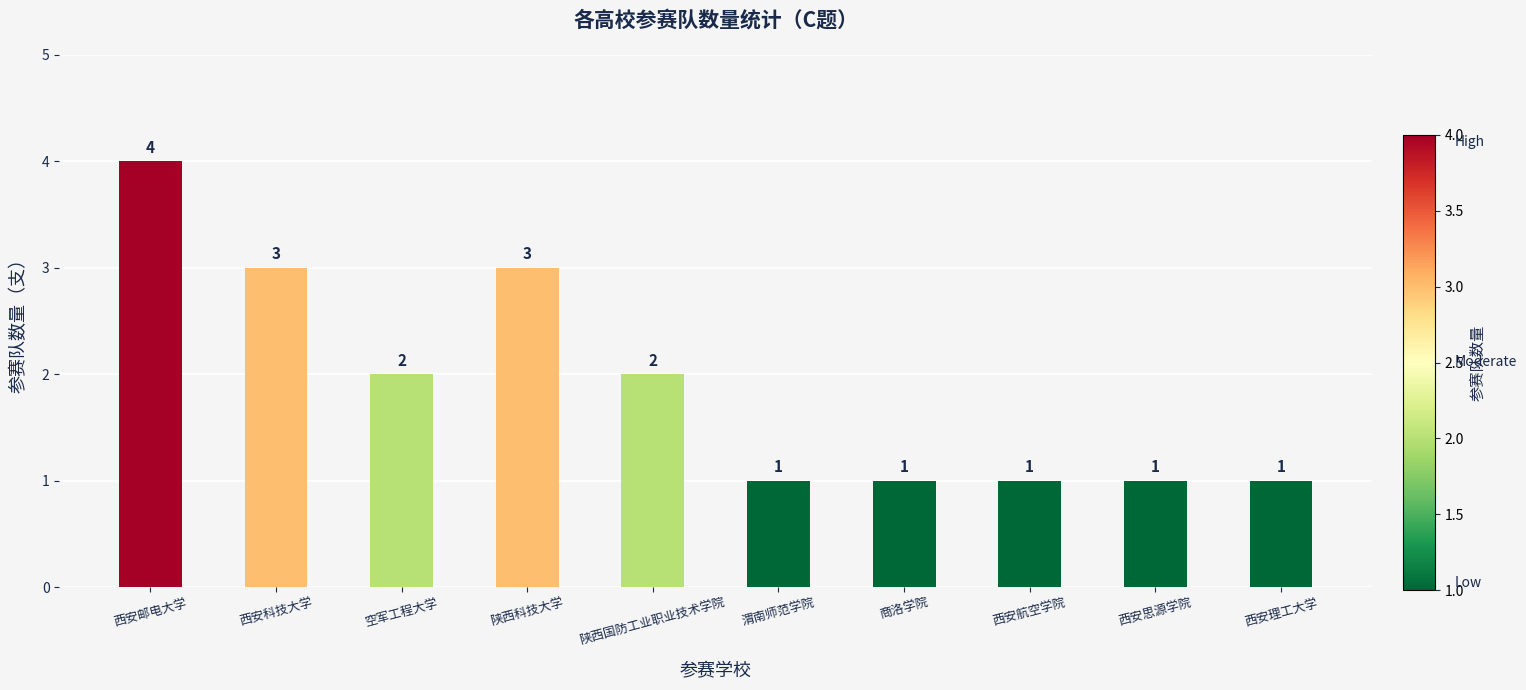

Does the chart contain any negative values?

No